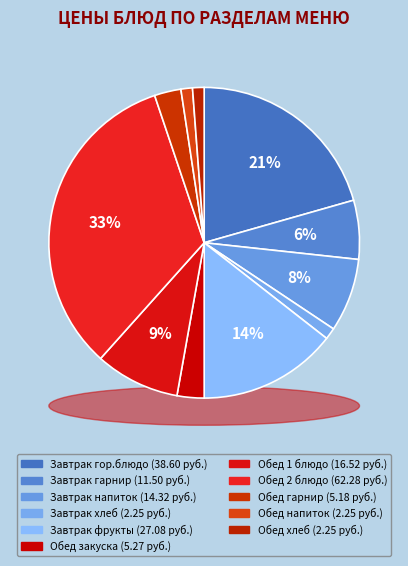

How much of the chart is everything except 1 блюдо (Борщ)?

91.2%